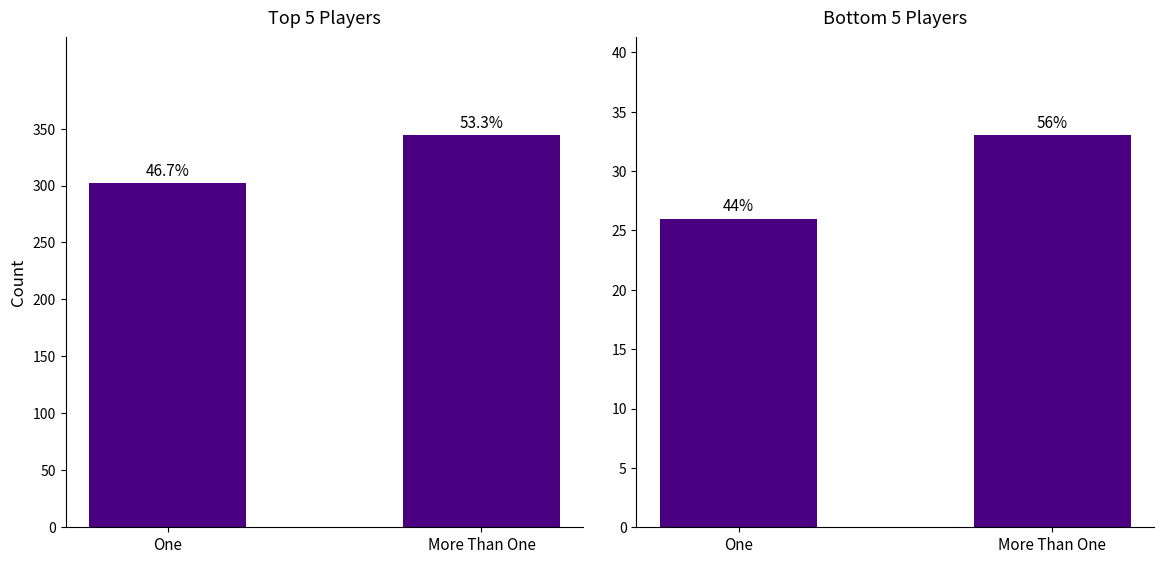

The value of event_total_score at One is 302. True or false?

True